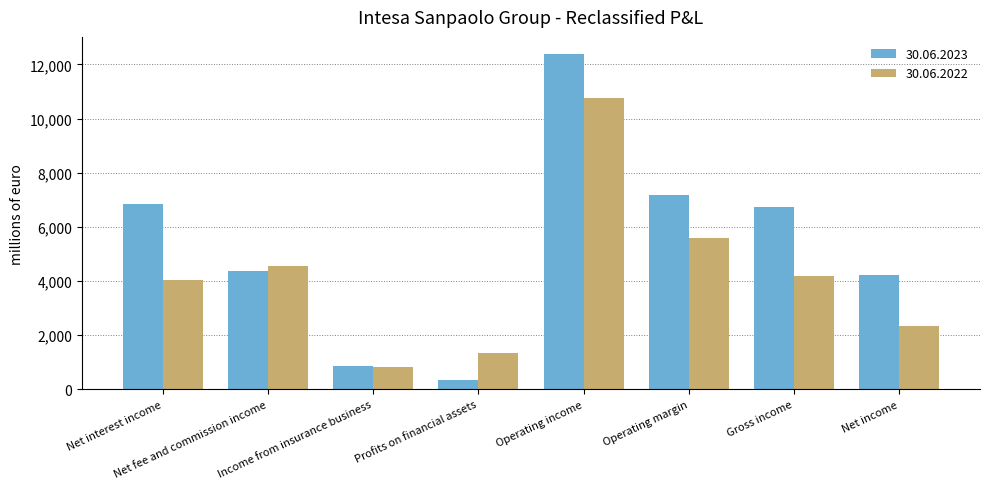

What are all the series names shown in the legend?

30.06.2023, 30.06.2022